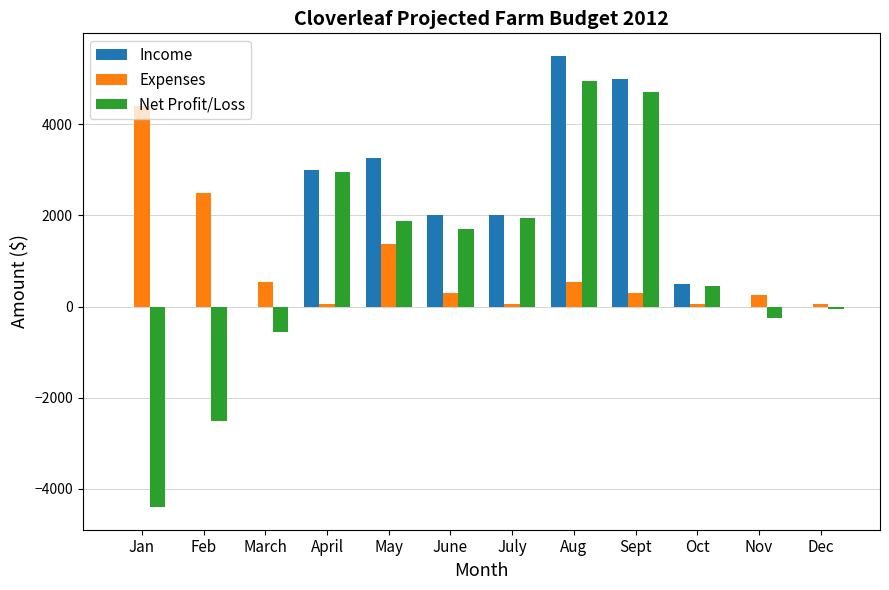

What are all the series names shown in the legend?

Income, Expenses, Net Profit/Loss